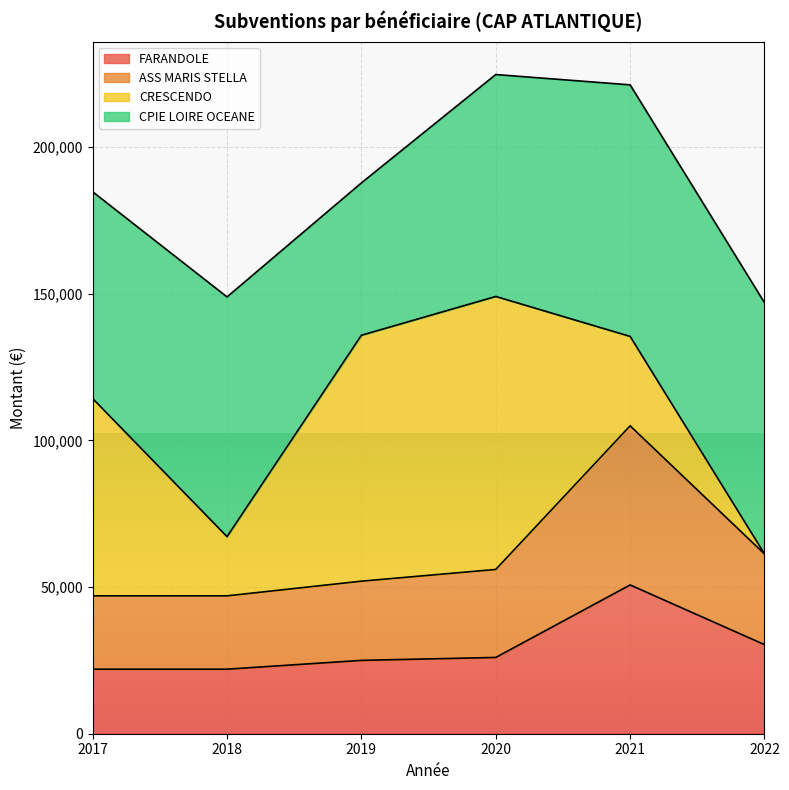

Where is ASS MARIS STELLA nearest to the value 75978?

2022